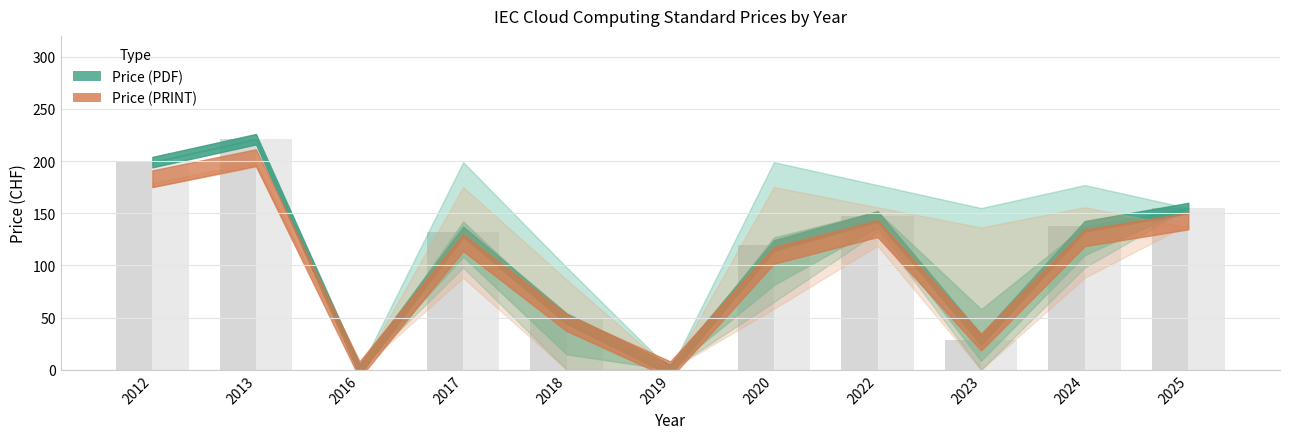

What is the difference between the Price (PDF) values at 2012 and 2017?

66.7